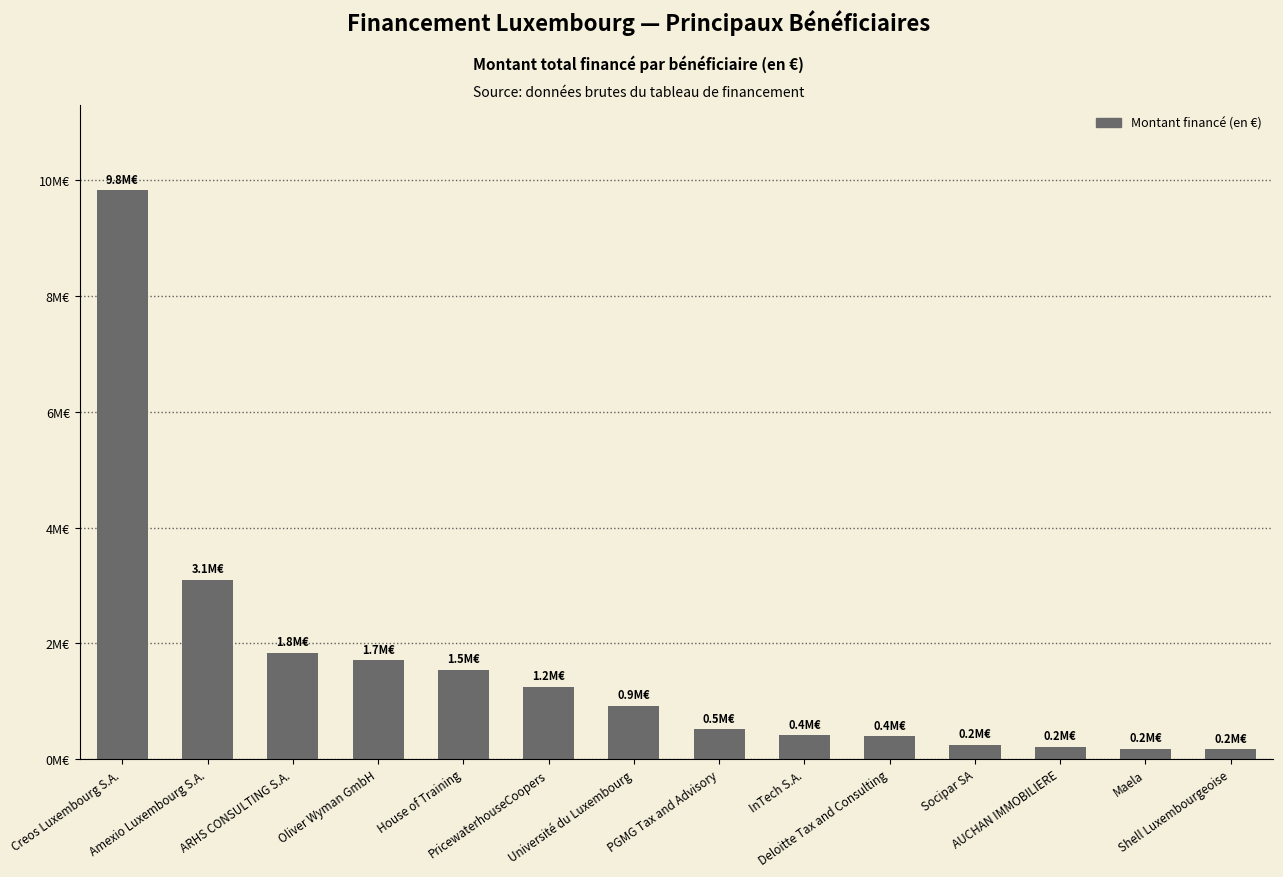

What is the change in value from Amexio Luxembourg S.A. to PricewaterhouseCoopers?

-1844166.5